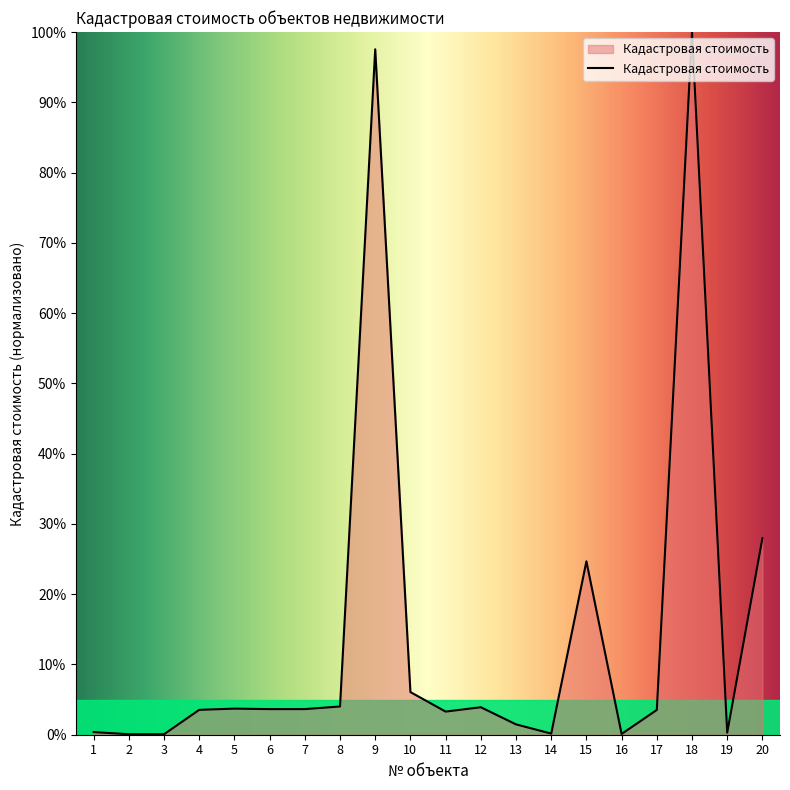

Where is the data nearest to the value 50?

20